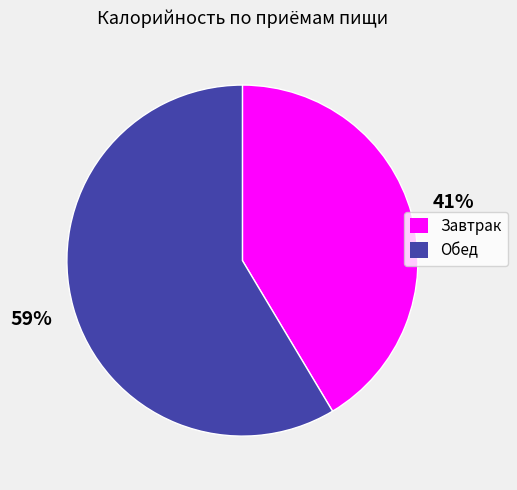

The Обед slice represents 59% of the pie. True or false?

True